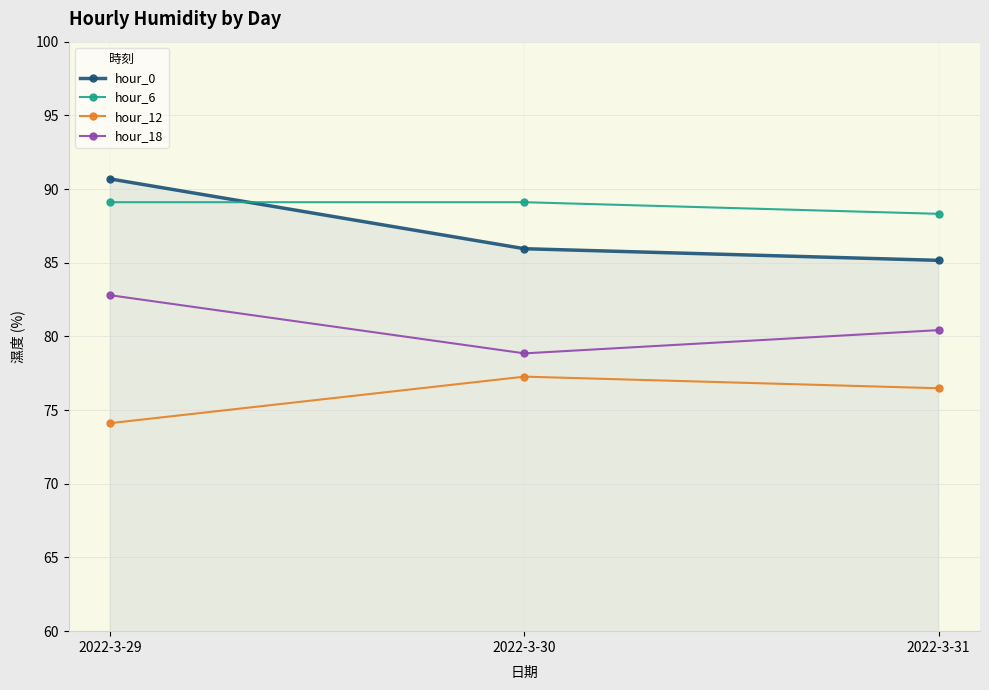

Reading left to right, list all the values displayed in this chart.

hour_0: 2022-3-29=90.7	2022-3-30=86.0	2022-3-31=85.2
hour_6: 2022-3-29=89.1	2022-3-30=89.1	2022-3-31=88.3
hour_12: 2022-3-29=74.1	2022-3-30=77.3	2022-3-31=76.5
hour_18: 2022-3-29=82.8	2022-3-30=78.8	2022-3-31=80.4